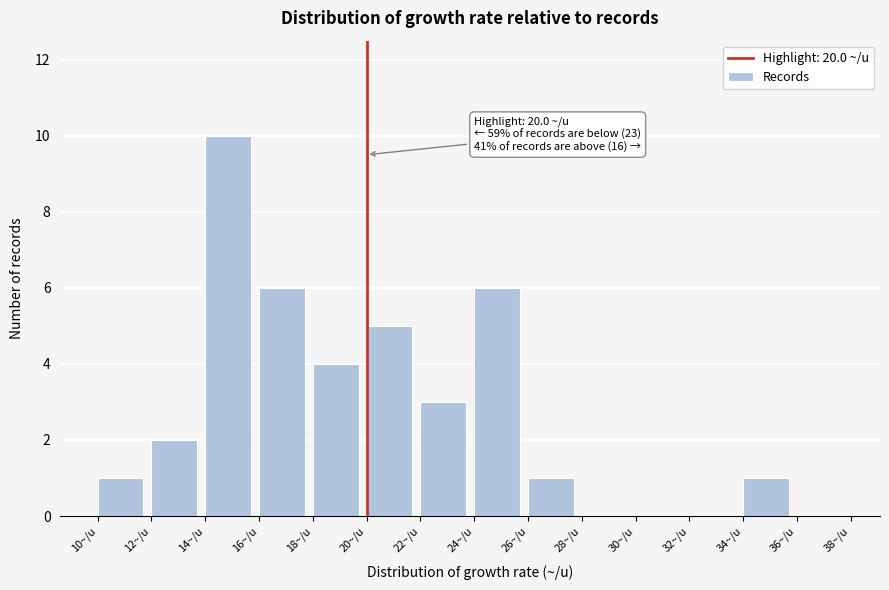

Which range on the x-axis has the tallest bar?

14 to 16